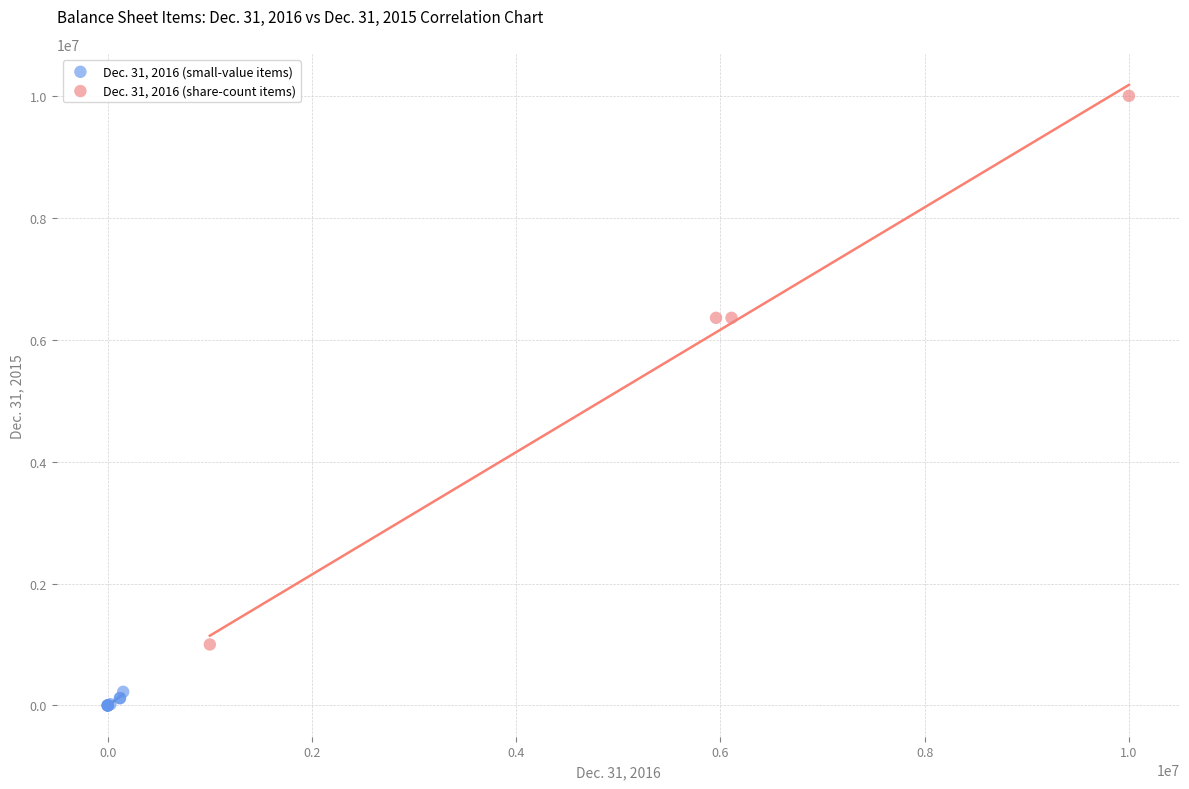

What are all the series names shown in the legend?

Dec. 31, 2016 (small-value items), Dec. 31, 2016 (share-count items)